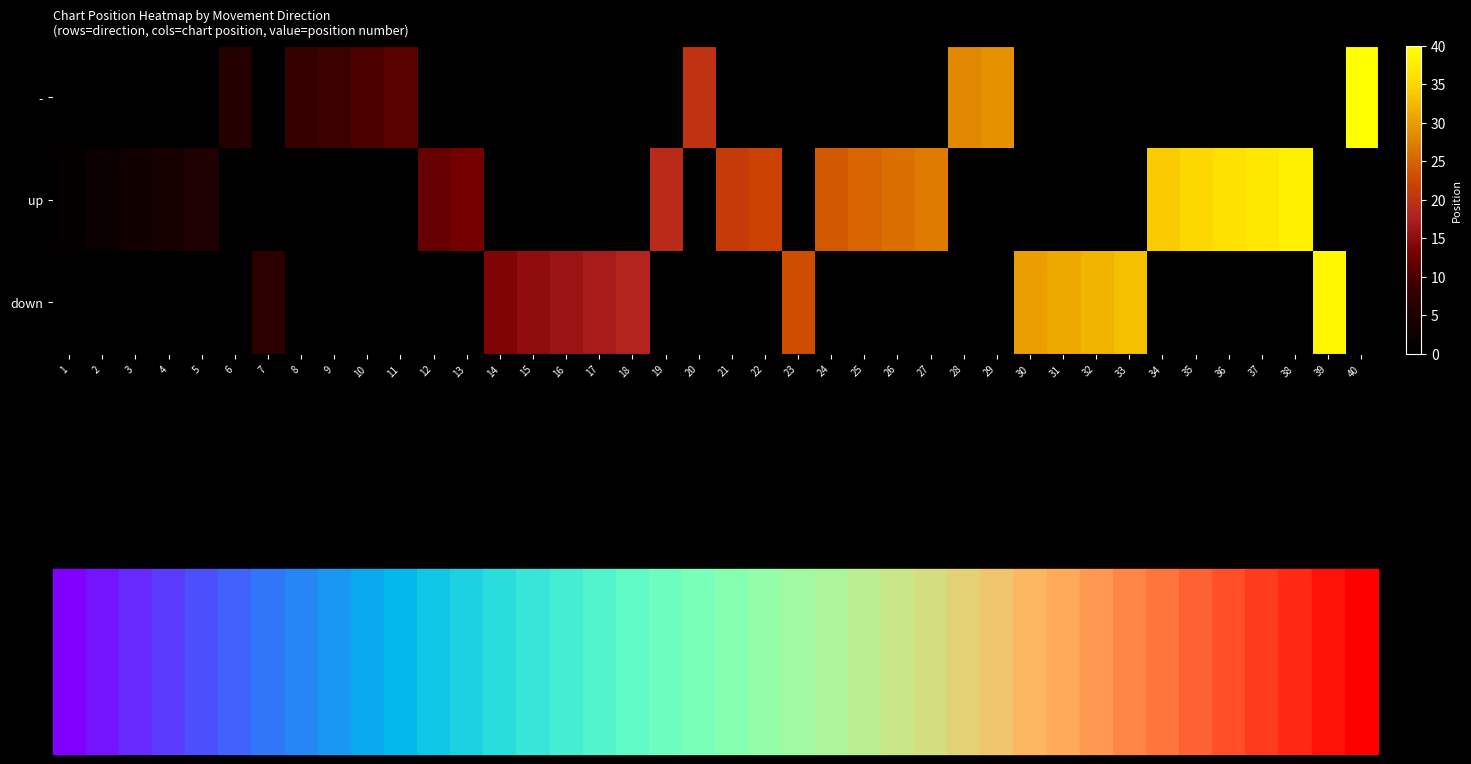

Between 25 and 15, which is larger?

25